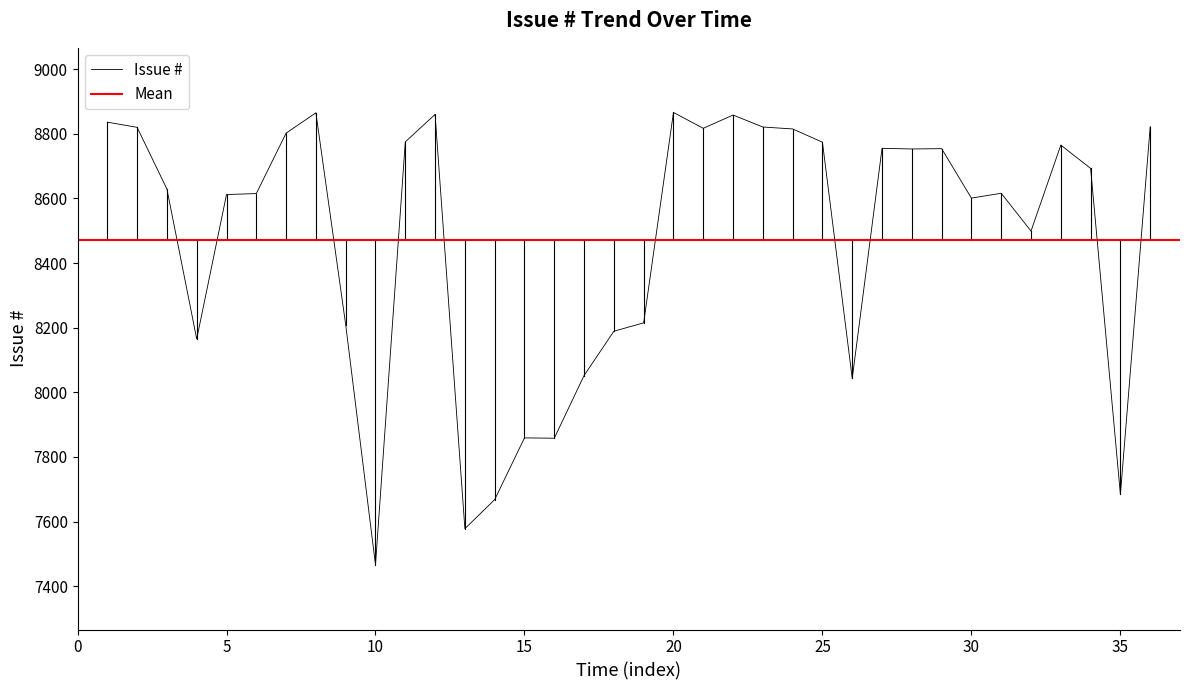

What is the difference between the maximum and minimum values?

1400